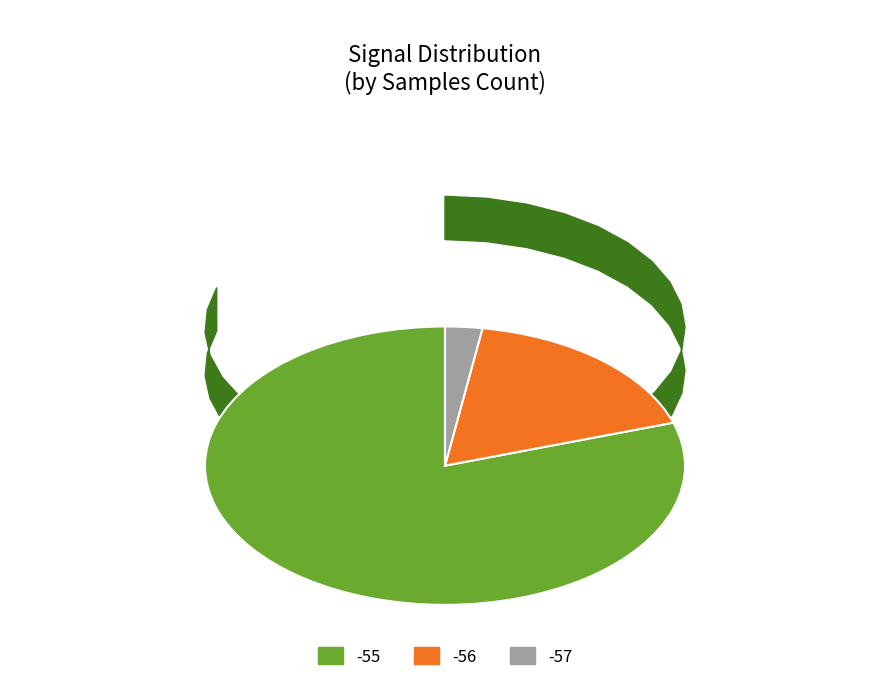

Is there any slice that represents more than half of the pie?

Yes